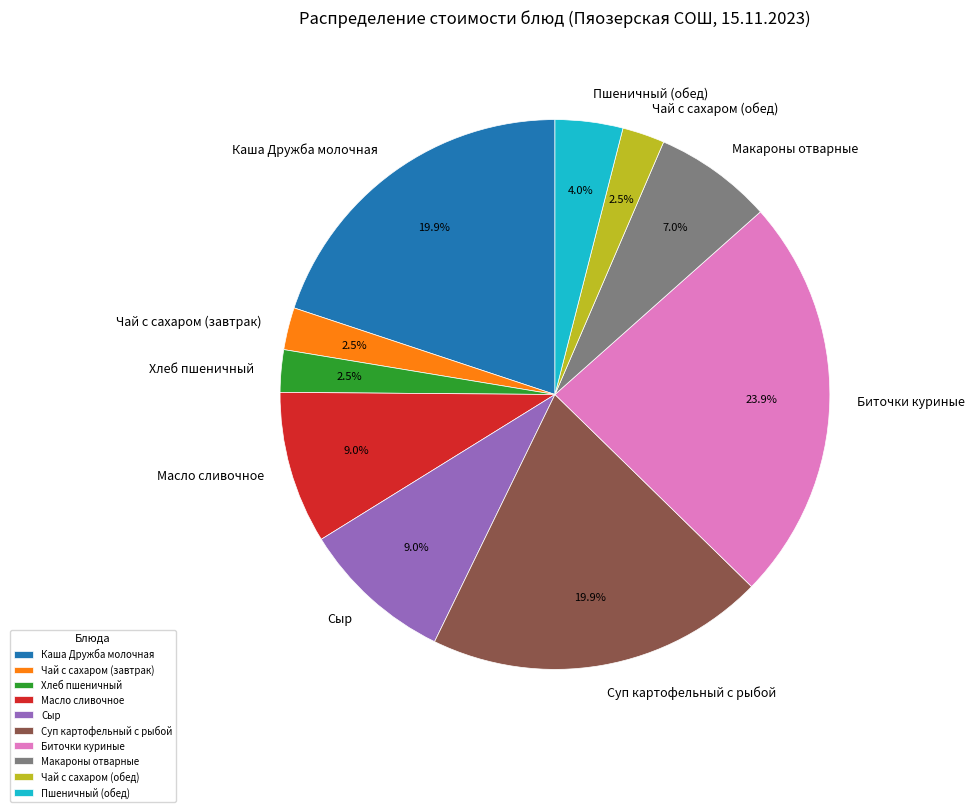

How many segments does this pie chart have?

10